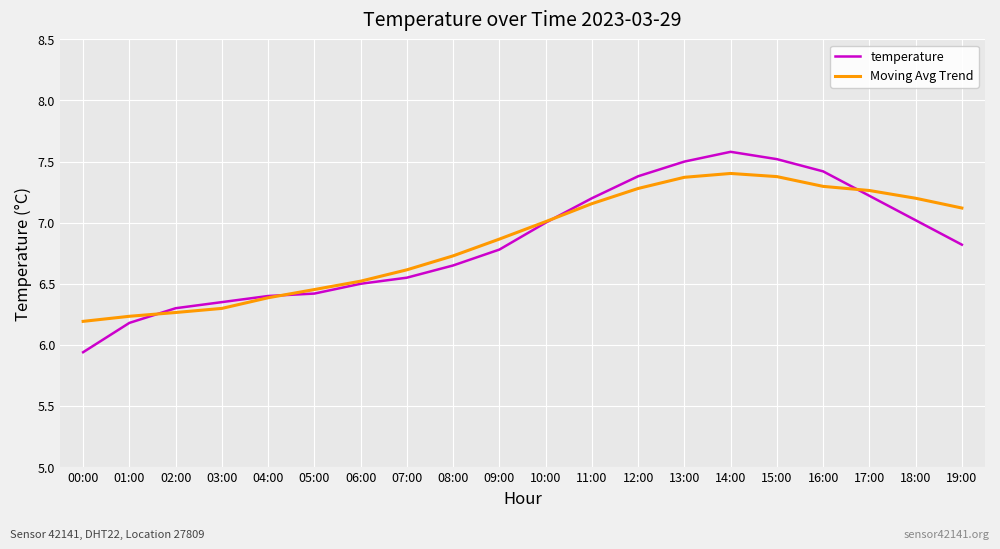

True or false: temperature has a value of 6.3 at 03:00.

True